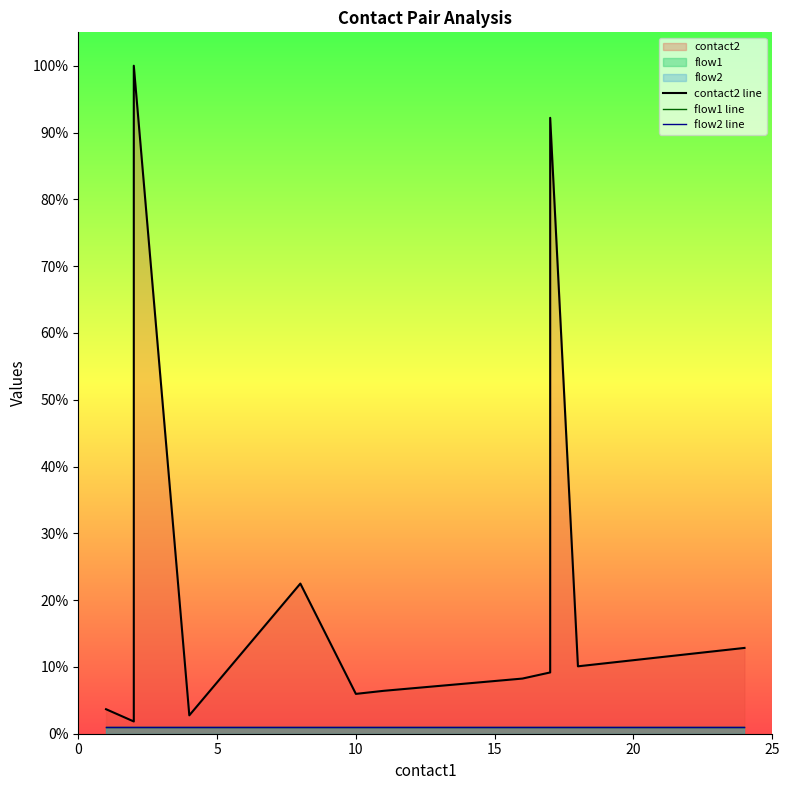

What is the label of the 17th point from the right?

15